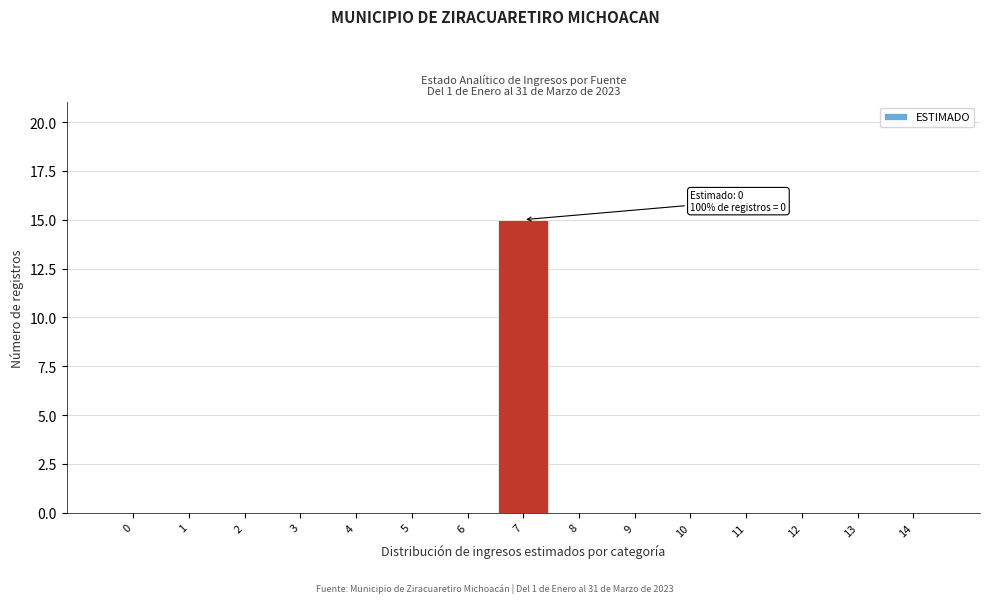

Reading right to left, extract all data points from this chart.

14=0	13=0	12=0	11=0	10=0	9=0	8=0	7=15	6=0	5=0	4=0	3=0	2=0	1=0	0=0